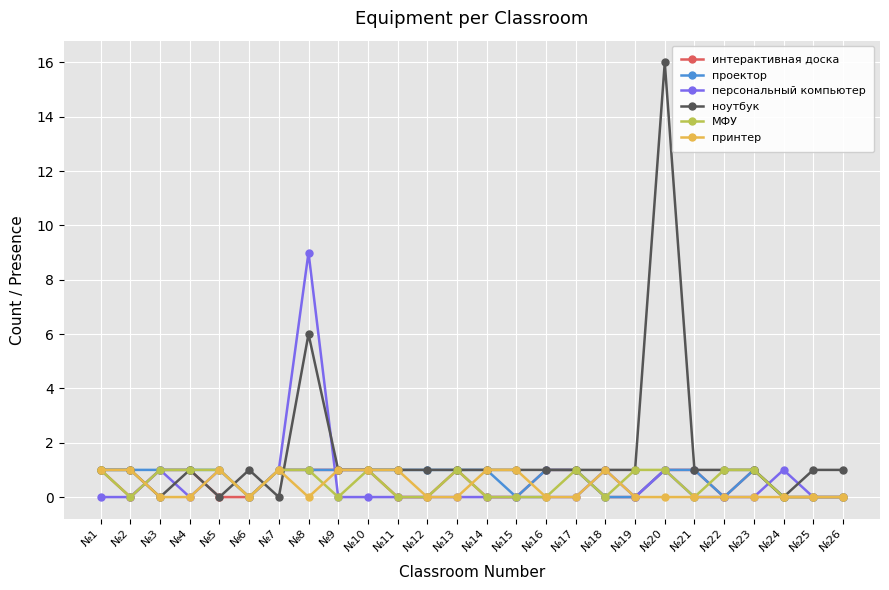

What is the difference between the second highest and second lowest values in the проектор series?

1